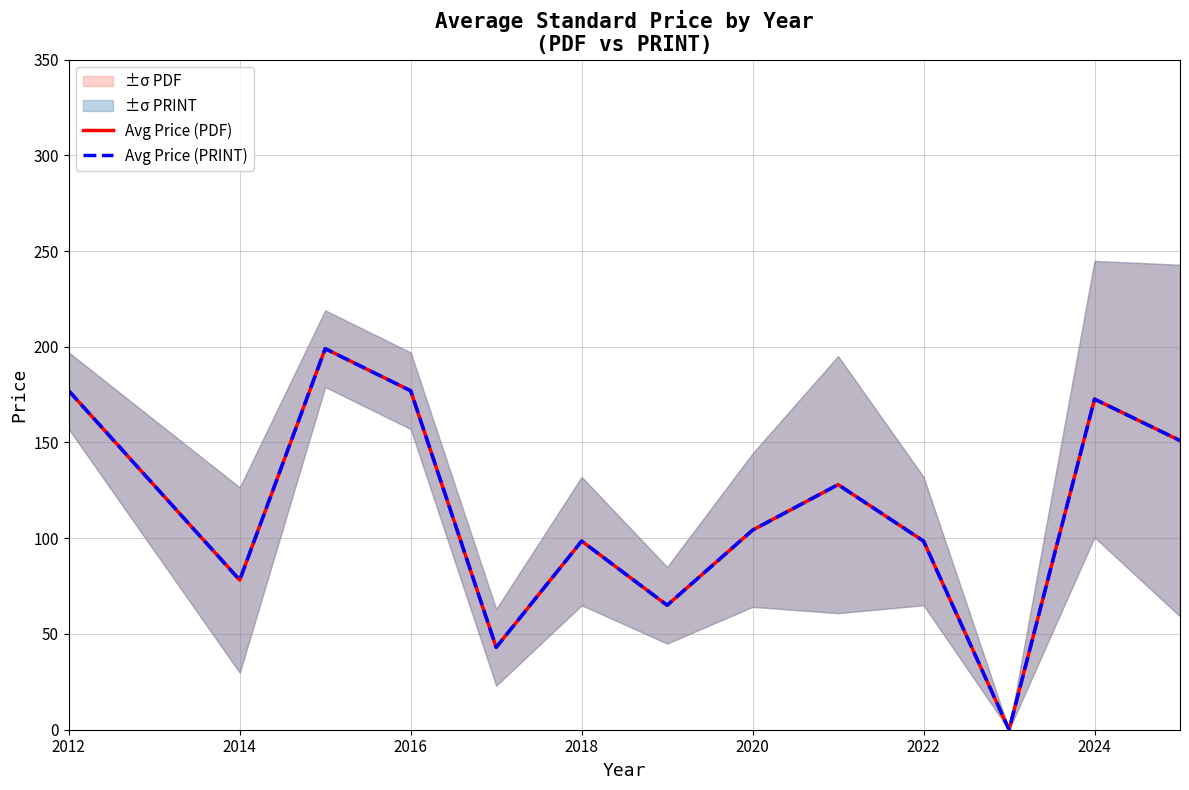

Does the chart have visible grid lines?

Yes